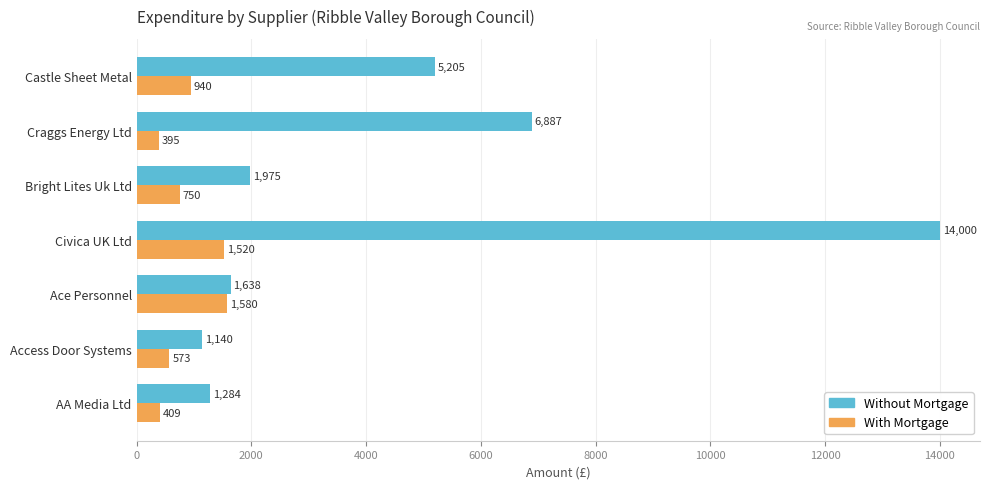

What is the maximum value for With Mortgage?

1580.0